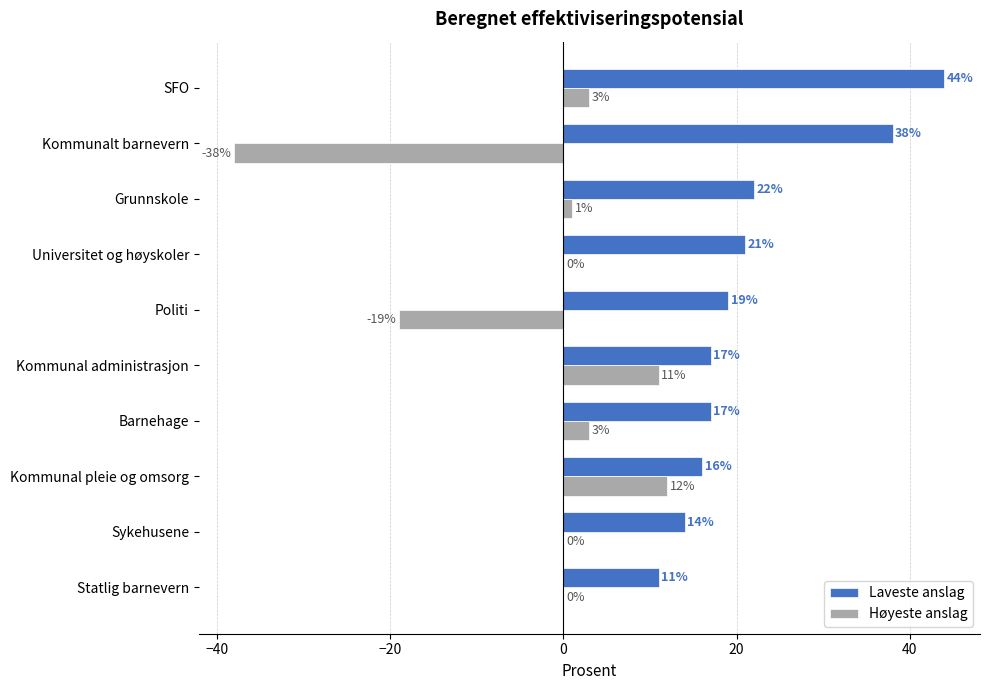

Which series has the largest total across all categories?

Laveste anslag